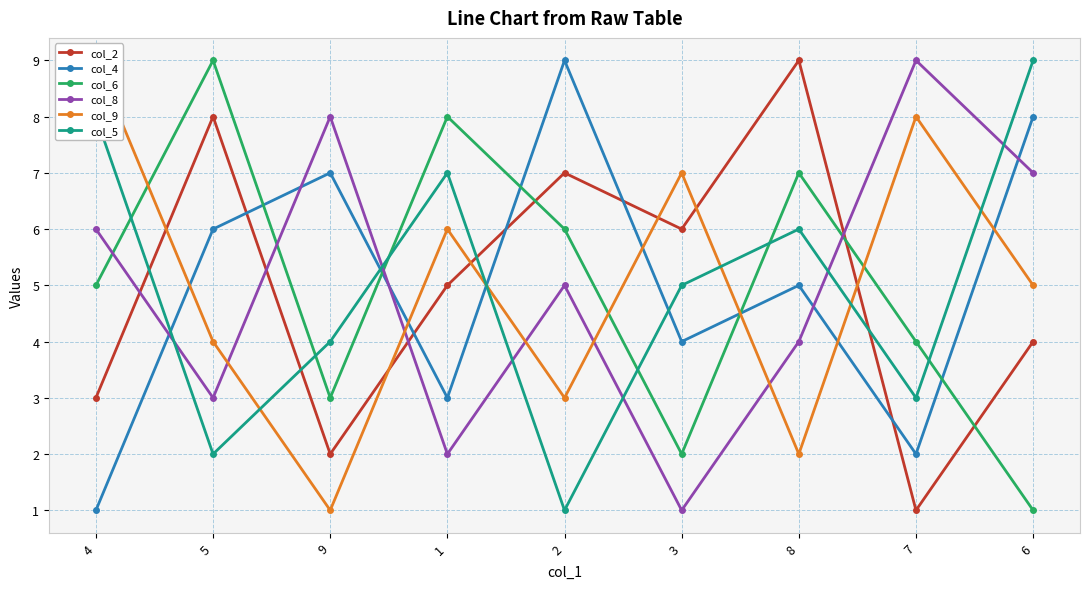

How many times do col_5 and col_9 cross each other?

5